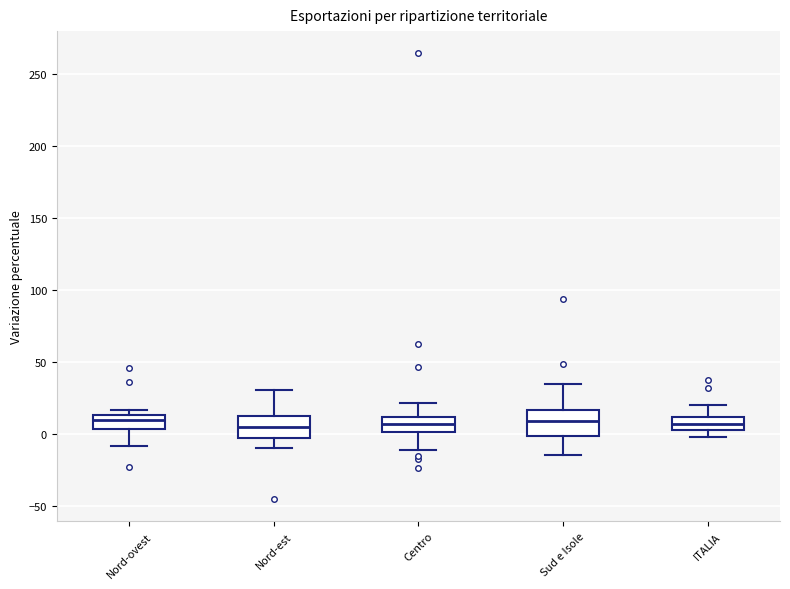

Reading left to right, transcribe this box plot: for each box, give where its median line is, the range the box spans, and where its two whiskers end, as read against the y-axis. The values are not printed on the chart, so give them approximately, as read against the axis.

Nord-ovest: median 10, box 5 to 15, whiskers -10 to 15 (just above the box's upper edge)
Nord-est: median 5, box -5 to 10, whiskers -10 to 30
Centro: median 5, box 0 to 10, whiskers -10 to 20
Sud e Isole: median 10, box 0 to 15, whiskers -15 to 35
ITALIA: median 5 (inside the box), box 5 to 10, whiskers 0 to 20